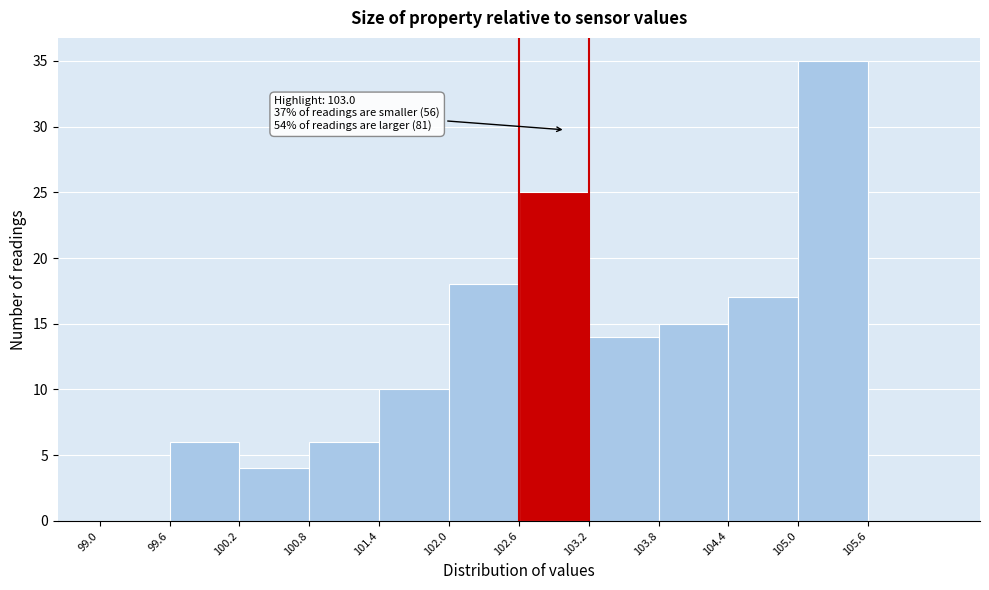

Over which range of the x-axis is the bar tallest?

105.0 to 105.6